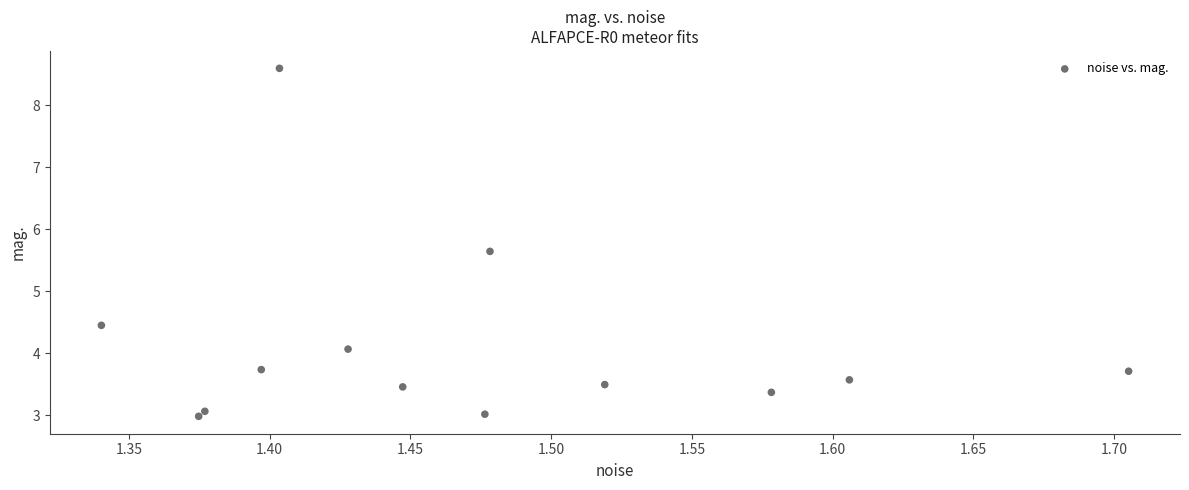

What Y value in the scatter plot is closest to 5?

4.5